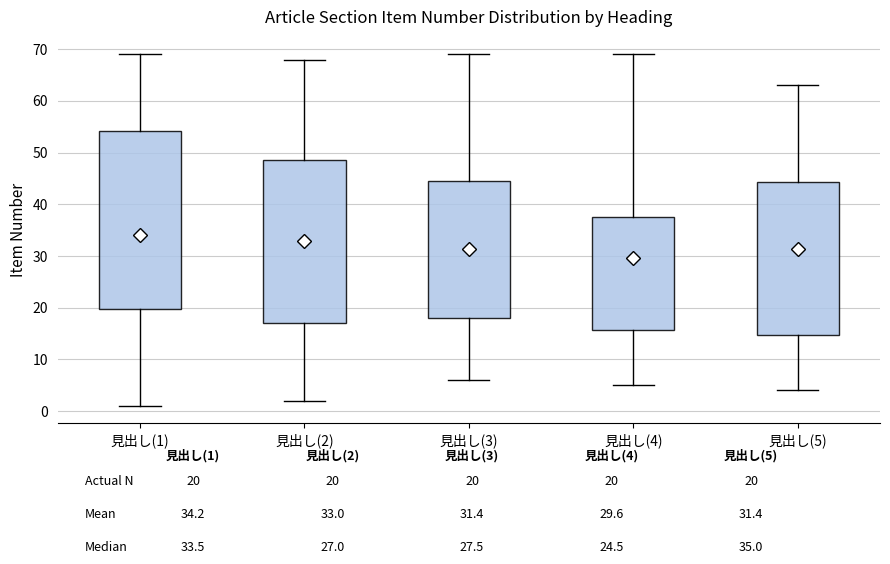

Reading left to right, transcribe this box plot: for each box, give where its median line is, the range the box spans, and where its two whiskers end, as read against the y-axis. The values are not printed on the chart, so give them approximately, as read against the axis.

見出し(1): median 34, box 20 to 54, whiskers 1 to 69
見出し(2): median 27, box 17 to 49, whiskers 2 to 68
見出し(3): median 28, box 18 to 45, whiskers 6 to 69
見出し(4): median 25, box 16 to 38, whiskers 5 to 69
見出し(5): median 35, box 15 to 44, whiskers 4 to 63